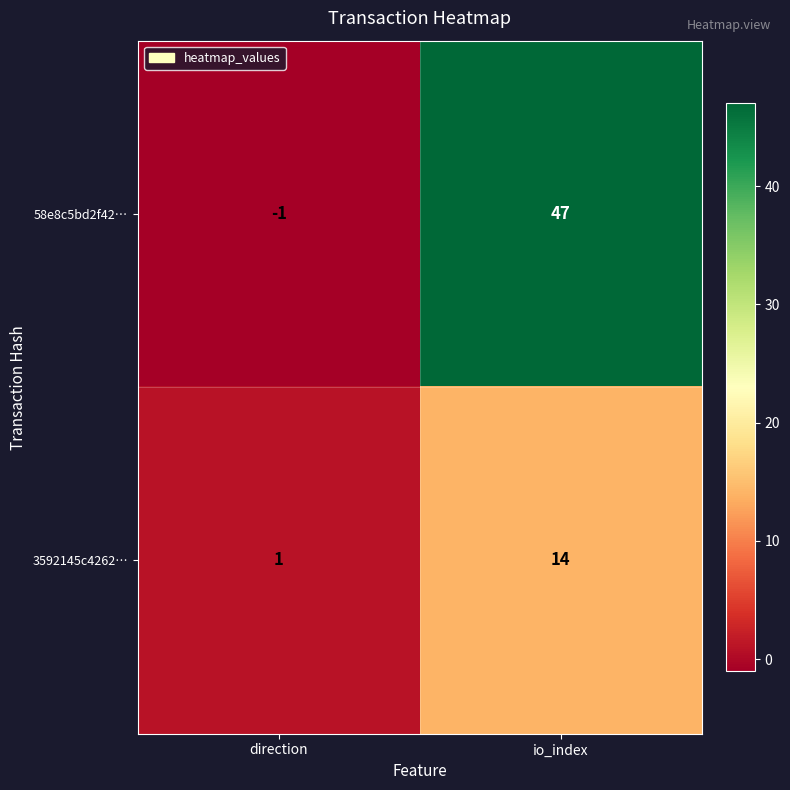

What is the sum of all 3592145c4262… values?

15